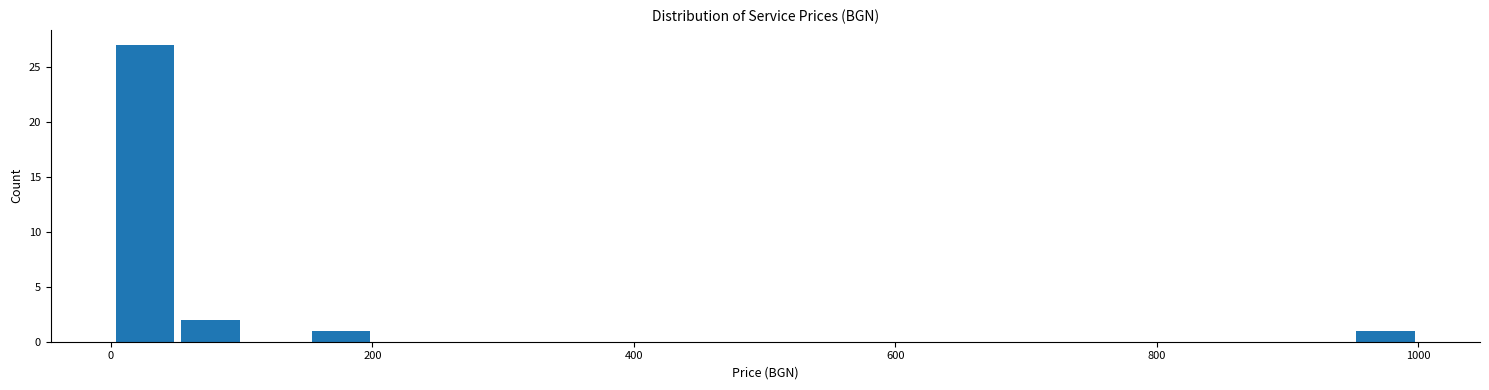

Around what value on the x-axis is the tallest bar? Give the approximate position of its centre, as read against the axis.

20